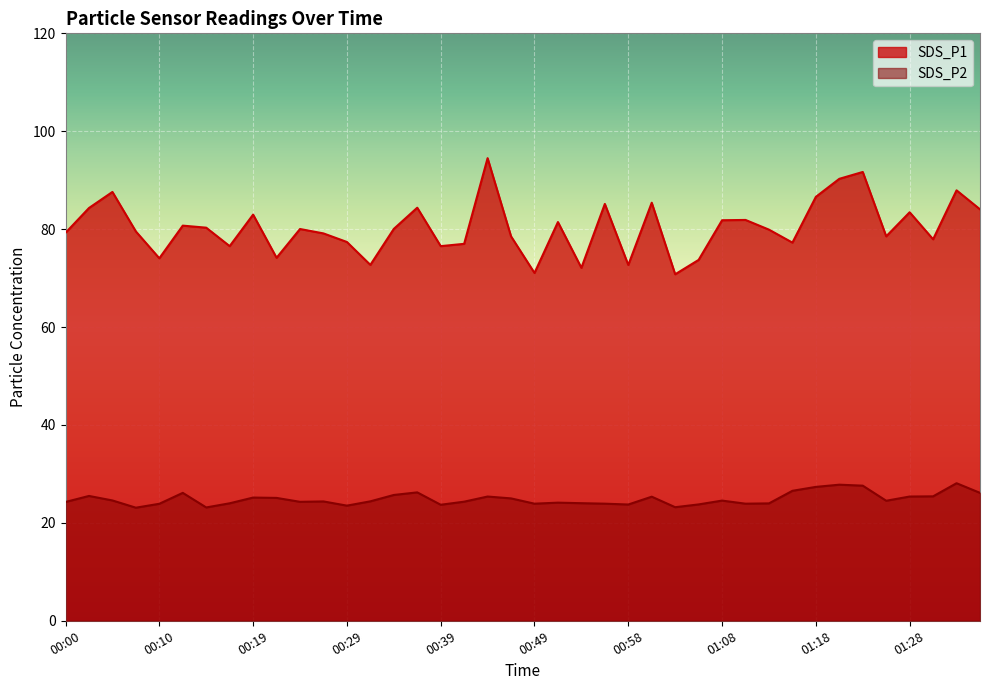

The SDS_P2 series shows 27.6 at 01:23. True or false?

True